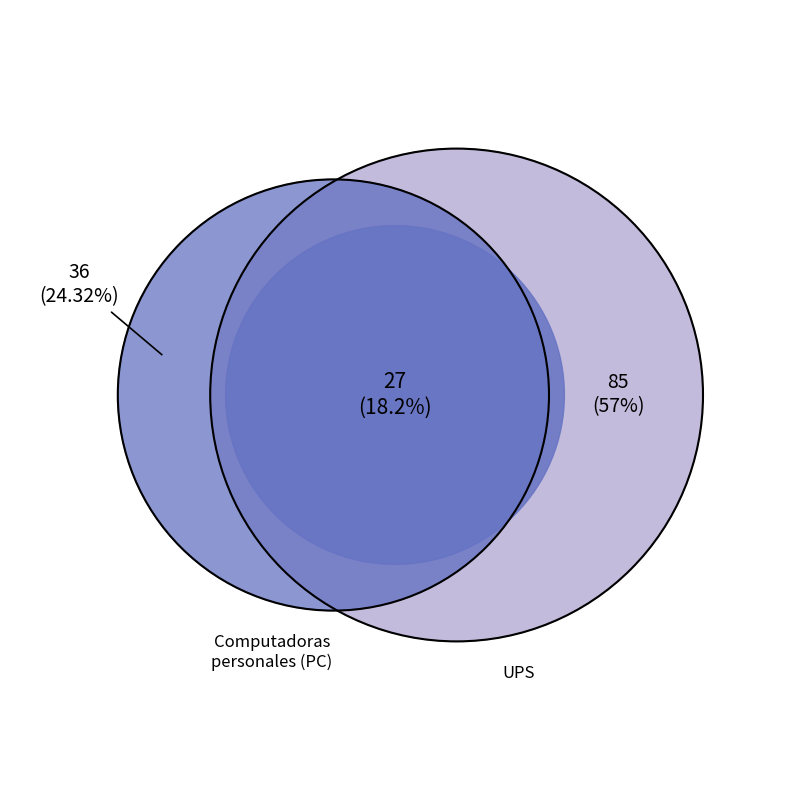

Which category accounts for the majority?

Unidades de suministro de energia o UPS